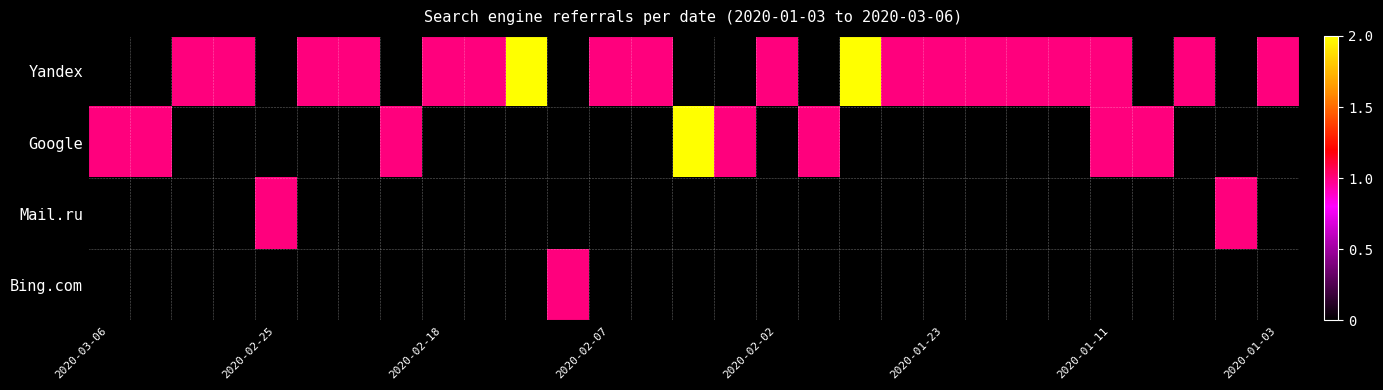

Reading right to left, what are all the values shown in this chart?

Yandex: 1	0	1	0	1	1	1	1	1	1	2	0	1	0	0	1	1	0	2	1	1	0	1	1	0	1	1	0	0
Google: 0	0	0	1	1	0	0	0	0	0	0	1	0	1	2	0	0	0	0	0	0	1	0	0	0	0	0	1	1
Mail.ru: 0	1	0	0	0	0	0	0	0	0	0	0	0	0	0	0	0	0	0	0	0	0	0	0	1	0	0	0	0
Bing.com: 0	0	0	0	0	0	0	0	0	0	0	0	0	0	0	0	0	1	0	0	0	0	0	0	0	0	0	0	0